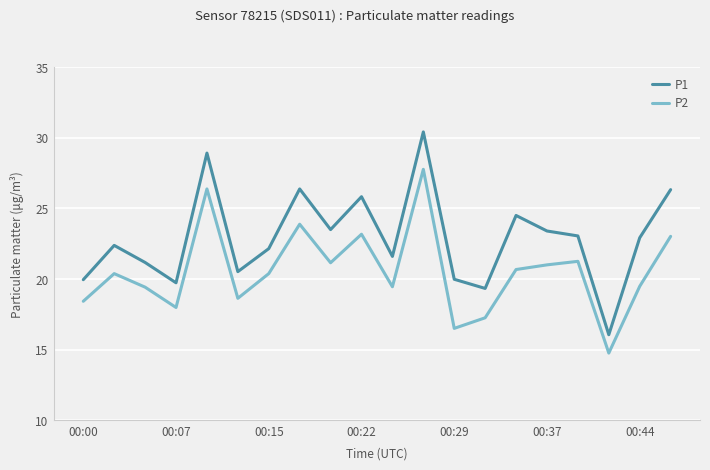

What are all the series names shown in the legend?

P1, P2